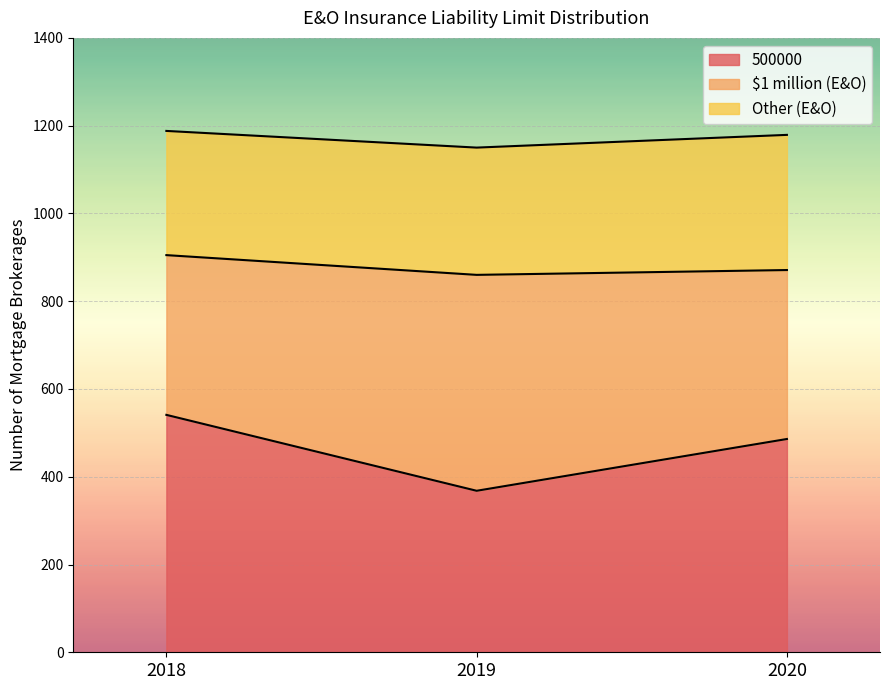

True or false: 500000 has a value of 541 at 2018.

True